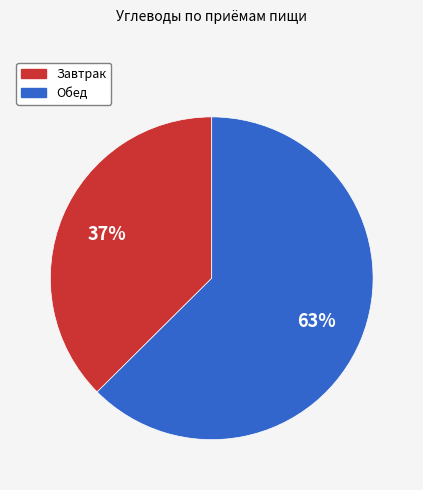

Combined, do Завтрак and Обед account for over 50%?

Yes